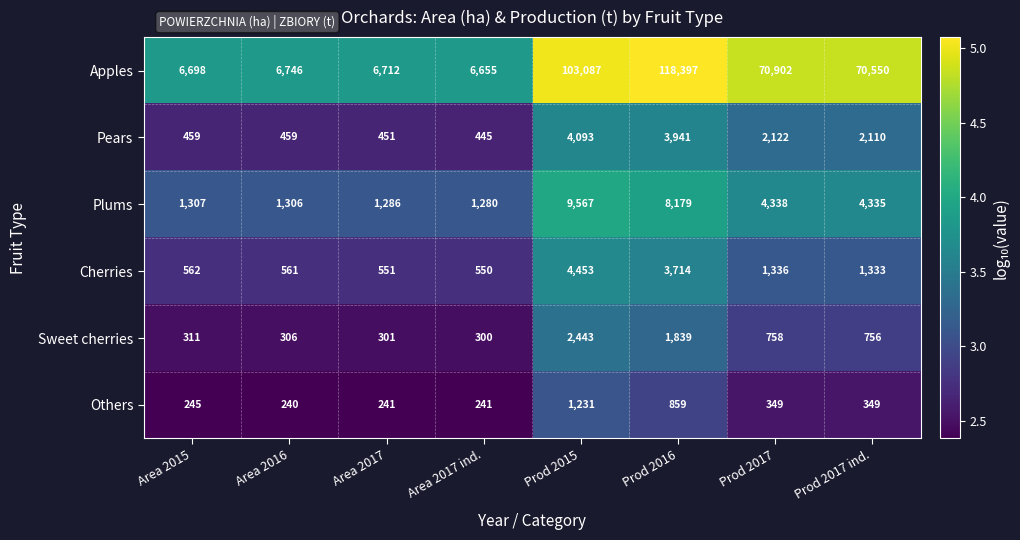

Which category has the lowest value in the Cherries series?

Area 2017 ind.